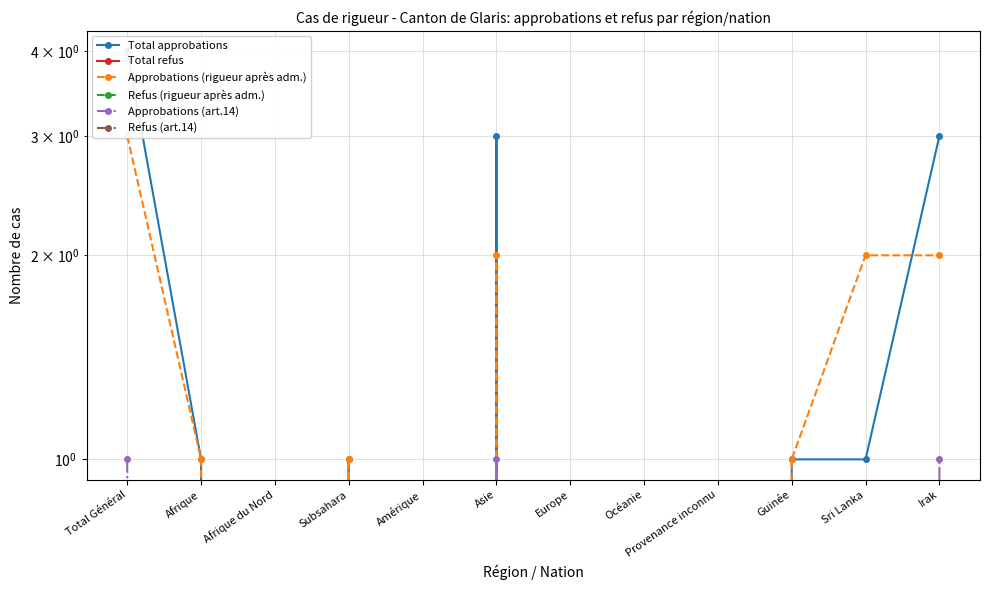

How many interior local peaks does the Approbations (rigueur après adm.) series have?

2